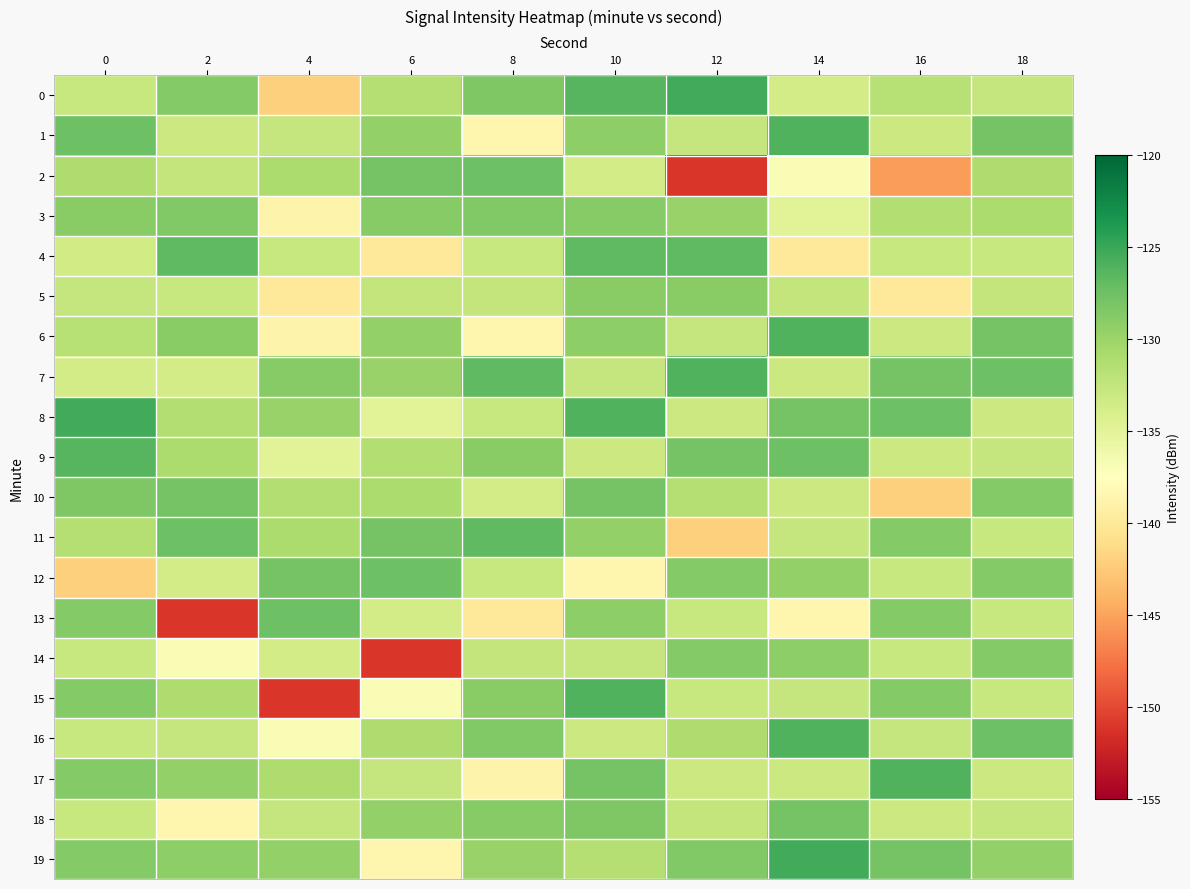

Which series has the widest spread of values?

15